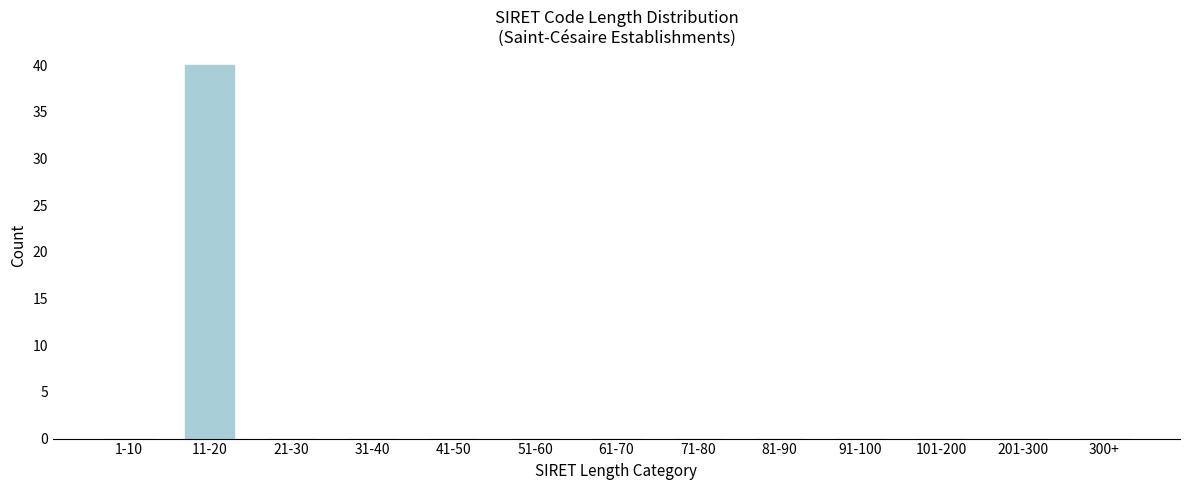

Reading left to right, what are all the values shown in this chart?

1-10=0	11-20=40	21-30=0	31-40=0	41-50=0	51-60=0	61-70=0	71-80=0	81-90=0	91-100=0	101-200=0	201-300=0	300+=0